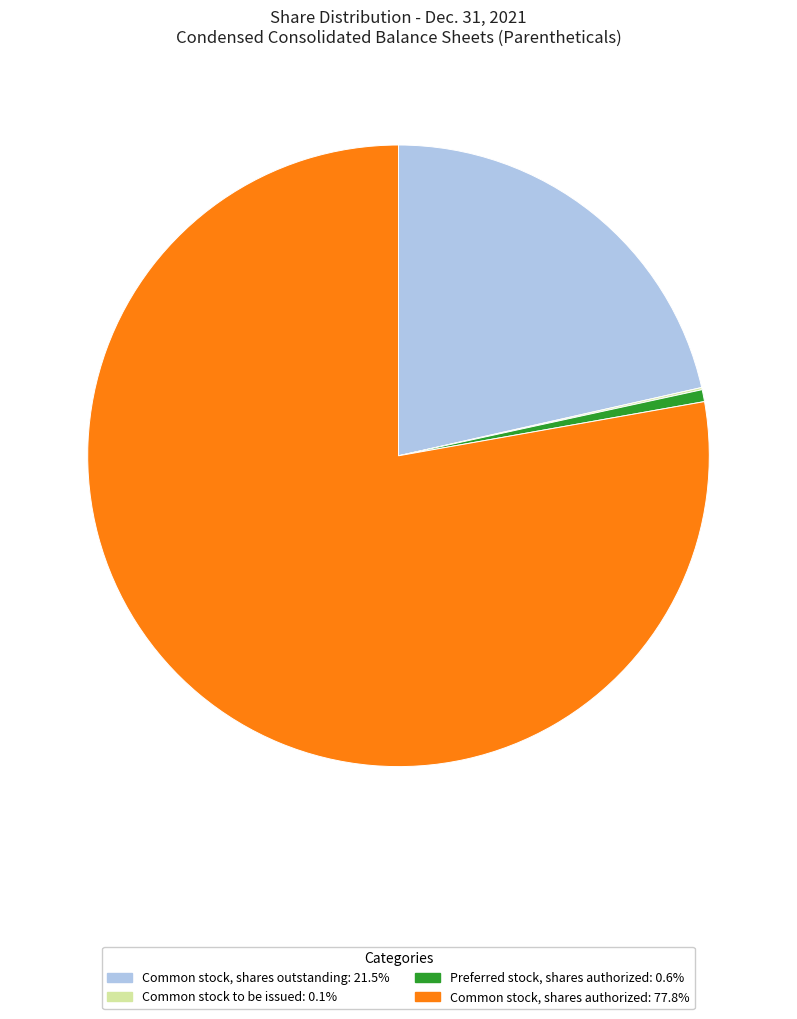

Which category has the biggest portion of the pie?

Common stock, shares authorized